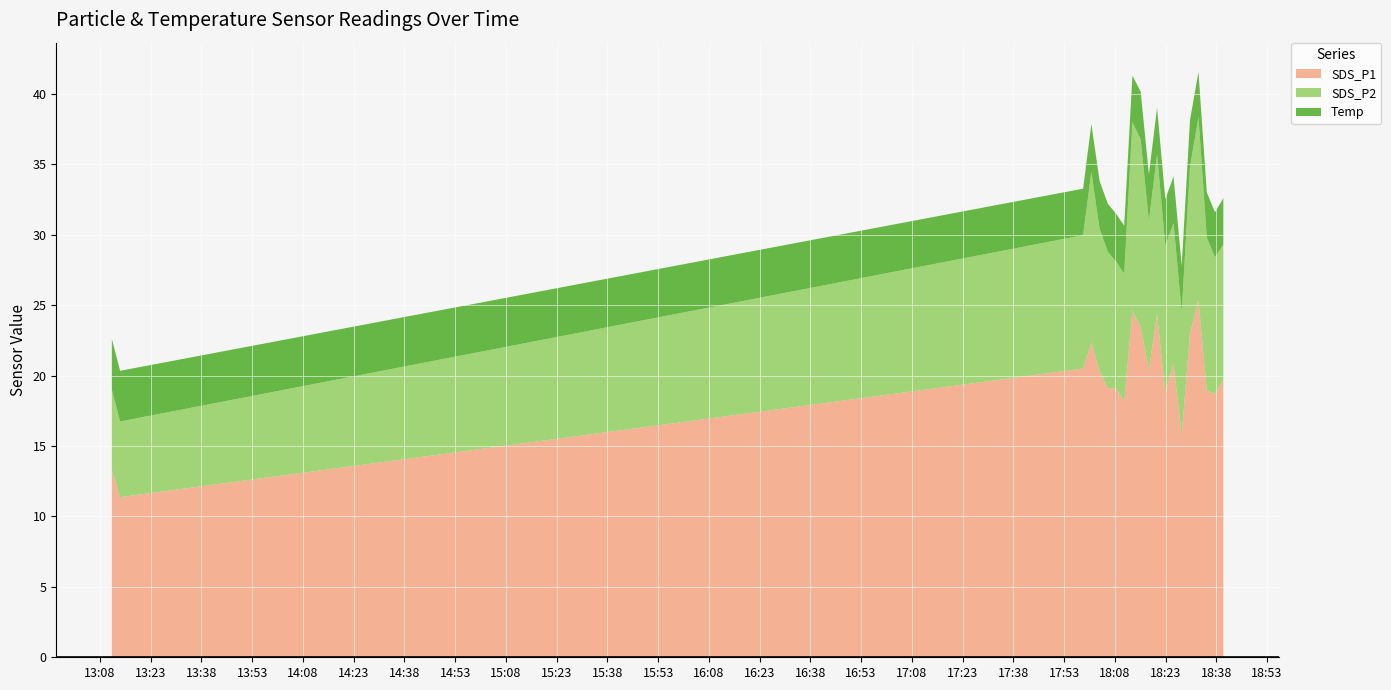

Reading right to left, transcribe all the data shown in this chart.

SDS_P1: 2021/01/09 18:40:04=19.7	2021/01/09 18:37:36=18.7	2021/01/09 18:35:11=18.9	2021/01/09 18:32:43=25.3	2021/01/09 18:30:13=23.0	2021/01/09 18:27:46=15.8	2021/01/09 18:25:21=20.8	2021/01/09 18:22:55=18.8	2021/01/09 18:20:29=24.4	2021/01/09 18:18:04=20.4	2021/01/09 18:15:38=23.4	2021/01/09 18:13:12=24.6	2021/01/09 18:10:46=18.2	2021/01/09 18:08:21=19.1	2021/01/09 18:05:55=19.1	2021/01/09 18:03:29=20.3	2021/01/09 18:01:04=22.3	2021/01/09 17:58:37=20.5	2021/01/09 13:13:58=11.4	2021/01/09 13:11:32=13.3
SDS_P2: 2021/01/09 18:40:04=9.6	2021/01/09 18:37:36=9.7	2021/01/09 18:35:11=10.9	2021/01/09 18:32:43=13.0	2021/01/09 18:30:13=11.9	2021/01/09 18:27:46=8.7	2021/01/09 18:25:21=10.0	2021/01/09 18:22:55=10.4	2021/01/09 18:20:29=11.3	2021/01/09 18:18:04=10.6	2021/01/09 18:15:38=13.3	2021/01/09 18:13:12=13.4	2021/01/09 18:10:46=9.1	2021/01/09 18:08:21=9.0	2021/01/09 18:05:55=9.7	2021/01/09 18:03:29=10.1	2021/01/09 18:01:04=12.1	2021/01/09 17:58:37=9.5	2021/01/09 13:13:58=5.4	2021/01/09 13:11:32=5.7
Temp: 2021/01/09 18:40:04=3.3	2021/01/09 18:37:36=3.2	2021/01/09 18:35:11=3.2	2021/01/09 18:32:43=3.2	2021/01/09 18:30:13=3.3	2021/01/09 18:27:46=3.3	2021/01/09 18:25:21=3.3	2021/01/09 18:22:55=3.3	2021/01/09 18:20:29=3.3	2021/01/09 18:18:04=3.3	2021/01/09 18:15:38=3.4	2021/01/09 18:13:12=3.3	2021/01/09 18:10:46=3.4	2021/01/09 18:08:21=3.4	2021/01/09 18:05:55=3.4	2021/01/09 18:03:29=3.4	2021/01/09 18:01:04=3.4	2021/01/09 17:58:37=3.3	2021/01/09 13:13:58=3.6	2021/01/09 13:11:32=3.6